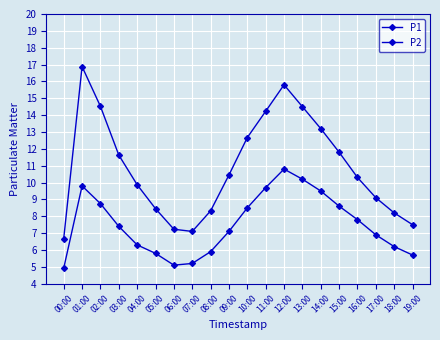

Between 06:00 and 12:00, which series saw the biggest shift?

P1